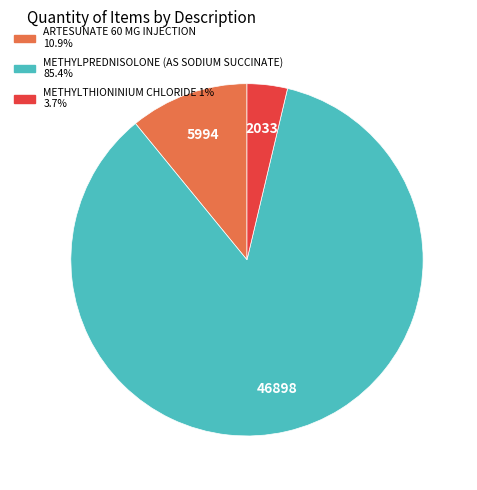

Combined, do METHYLTHIONINIUM CHLORIDE 1% and ARTESUNATE 60 MG INJECTION account for over 50%?

No